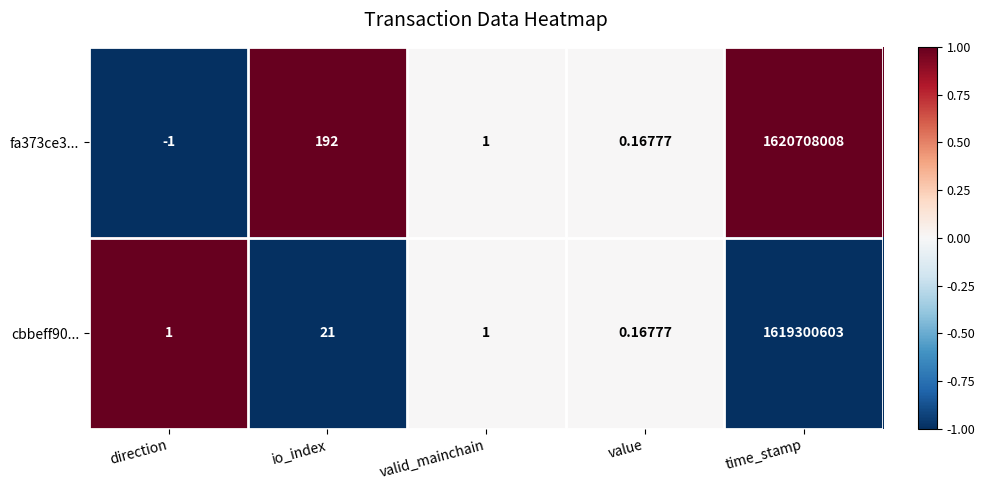

How many distinct data groups are displayed?

2